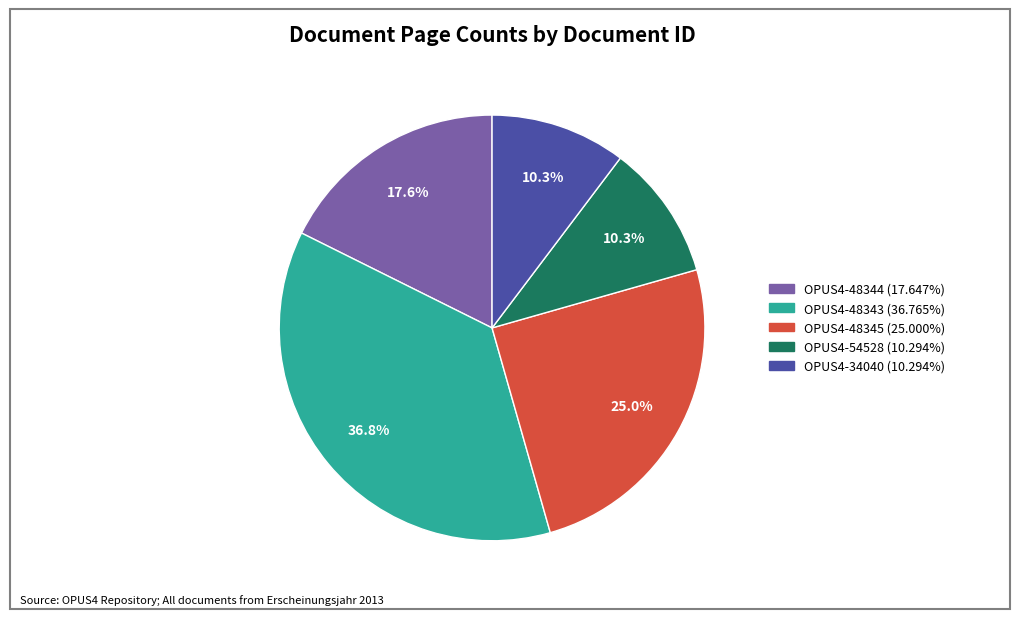

How many segments does this pie chart have?

5